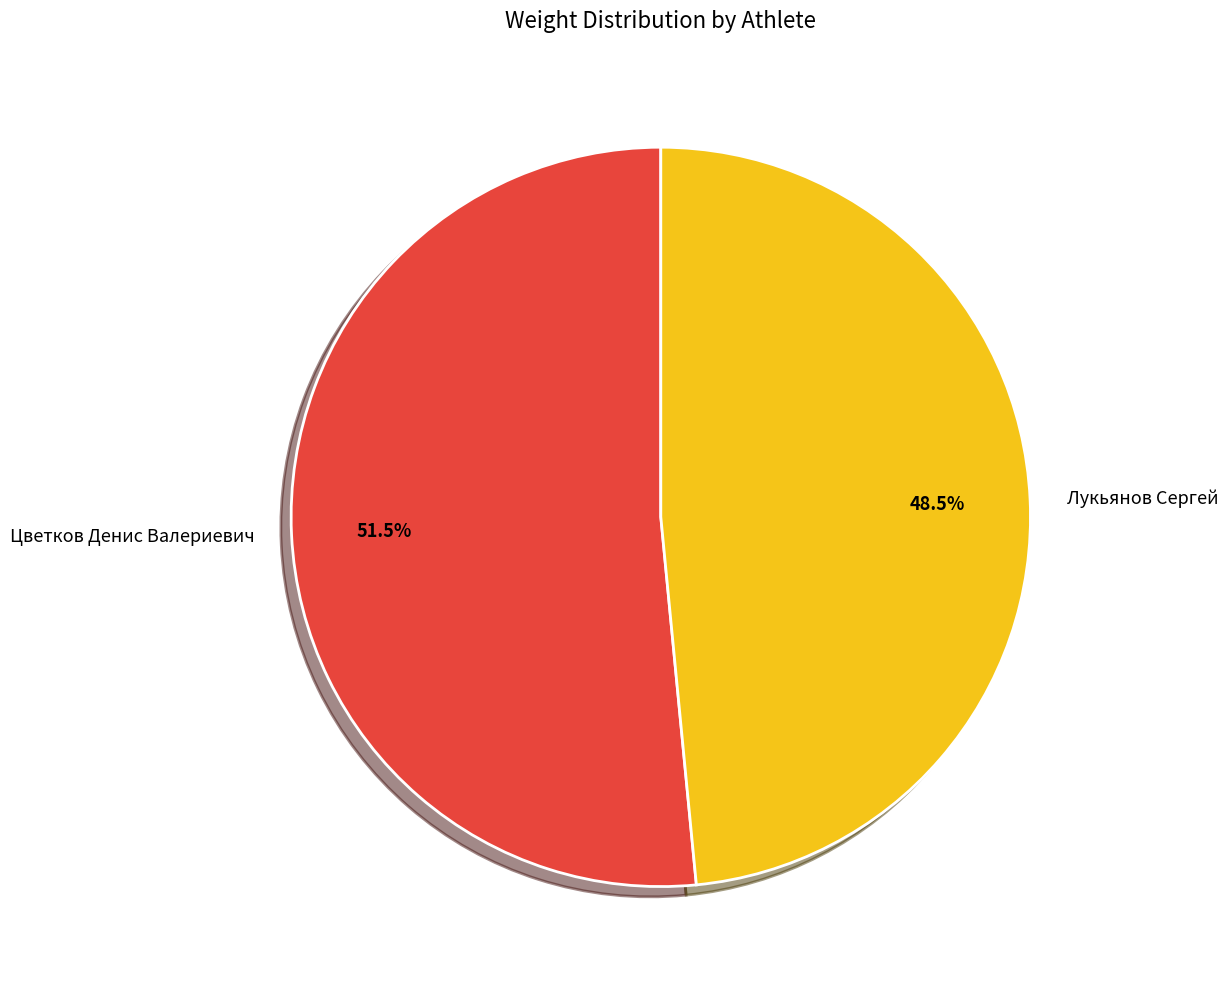

Is it true that Цветков Денис Валериевич is 38% of the pie?

False